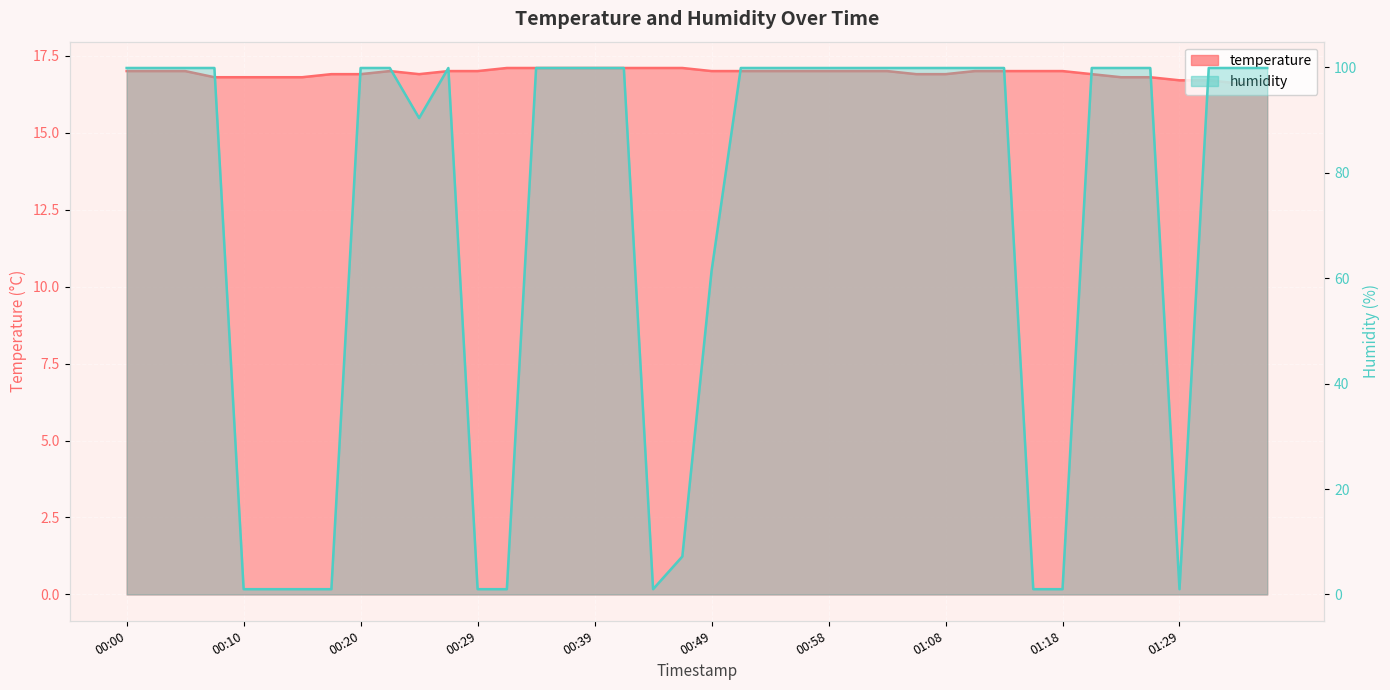

What is the maximum value shown in the chart?

99.9